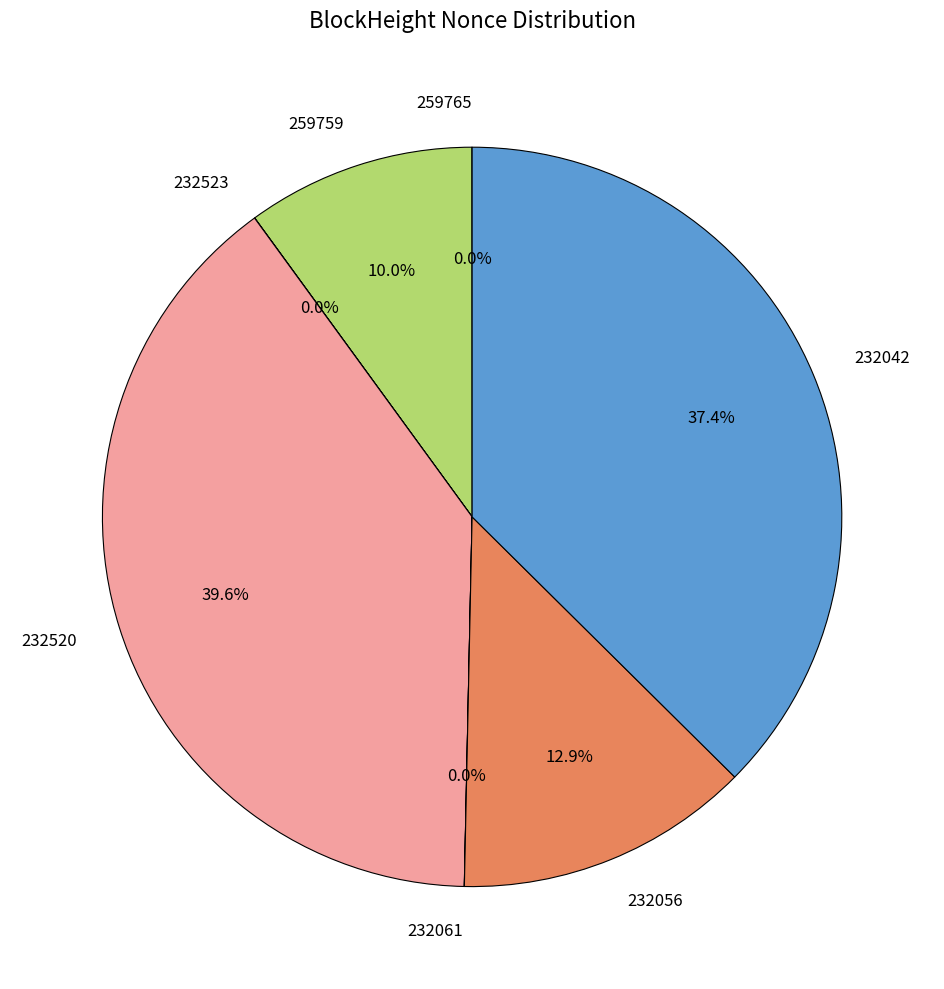

To the nearest percent, what is the difference between the largest and smallest slice percentages?

40%